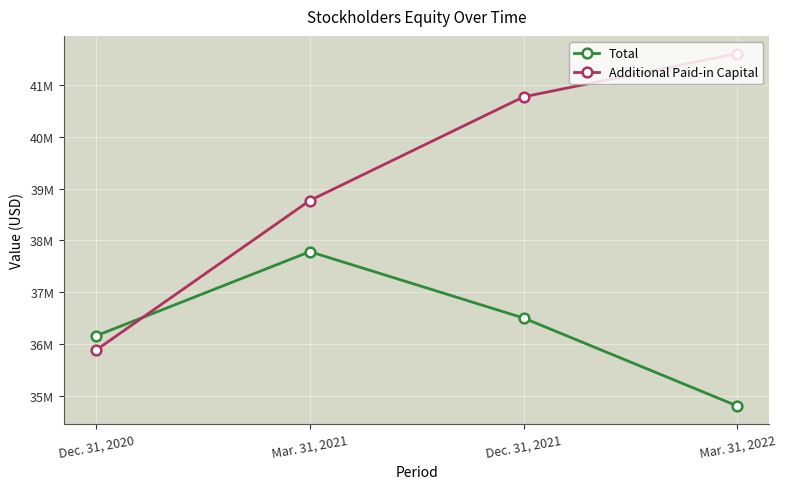

Rank the series by their average value, from lowest to highest.

Total, Additional Paid-in Capital